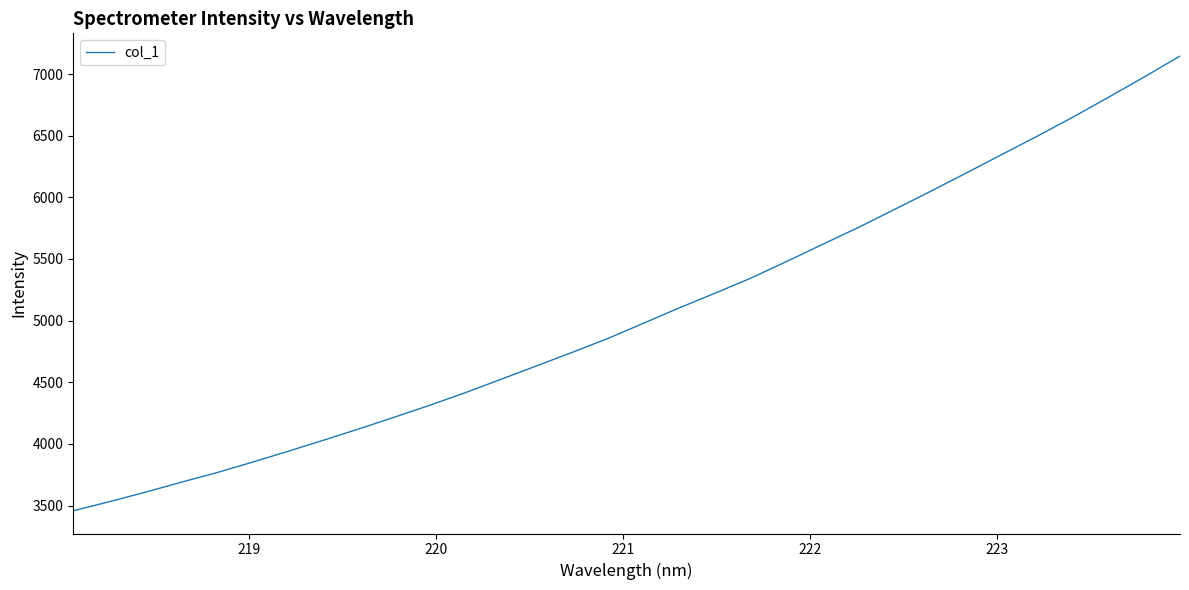

What is the maximum value shown in the chart?

7145.7